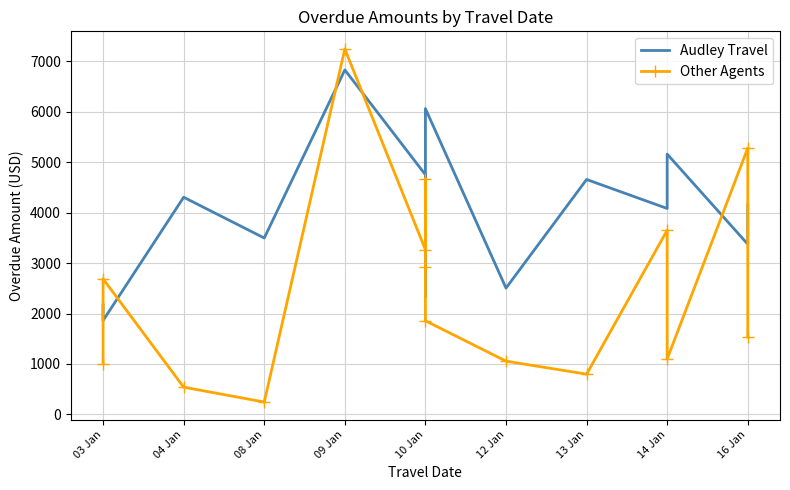

How many lines are shown in the chart?

2